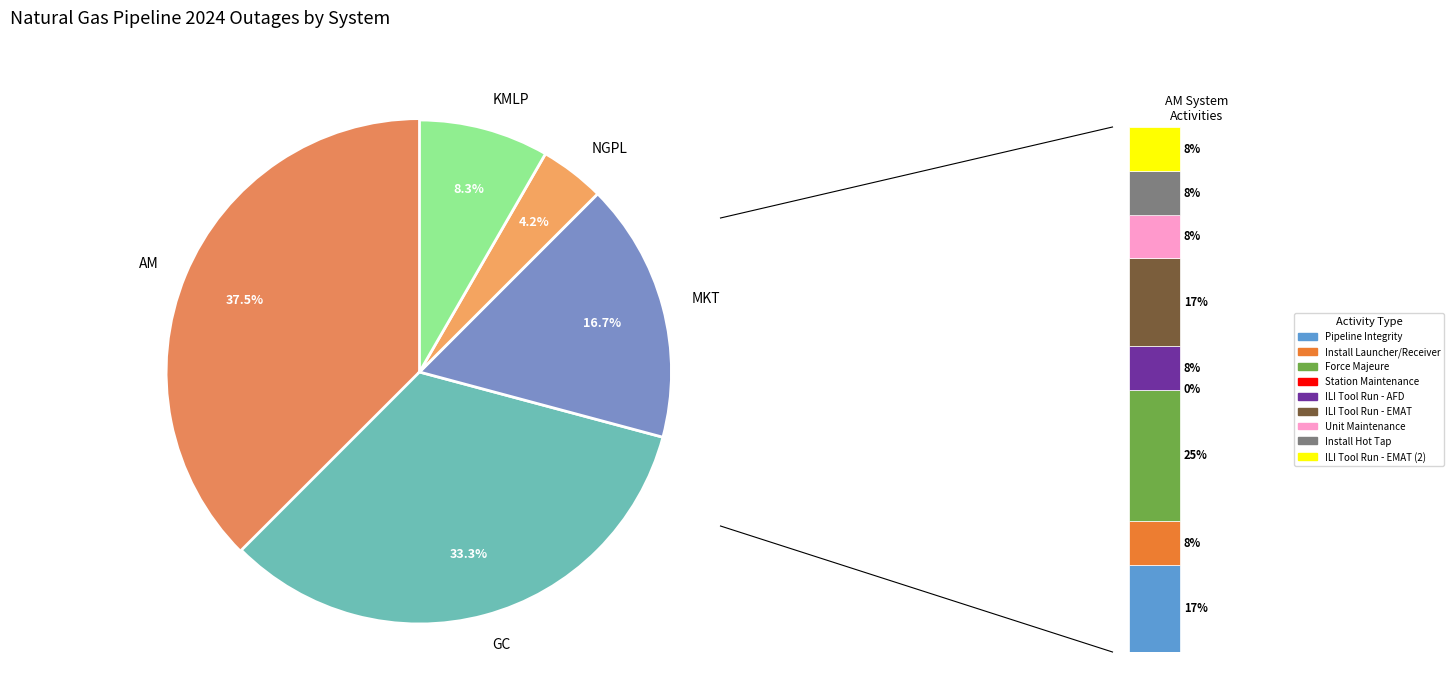

To the nearest percent, what is the difference between the largest and smallest slice percentages?

33%